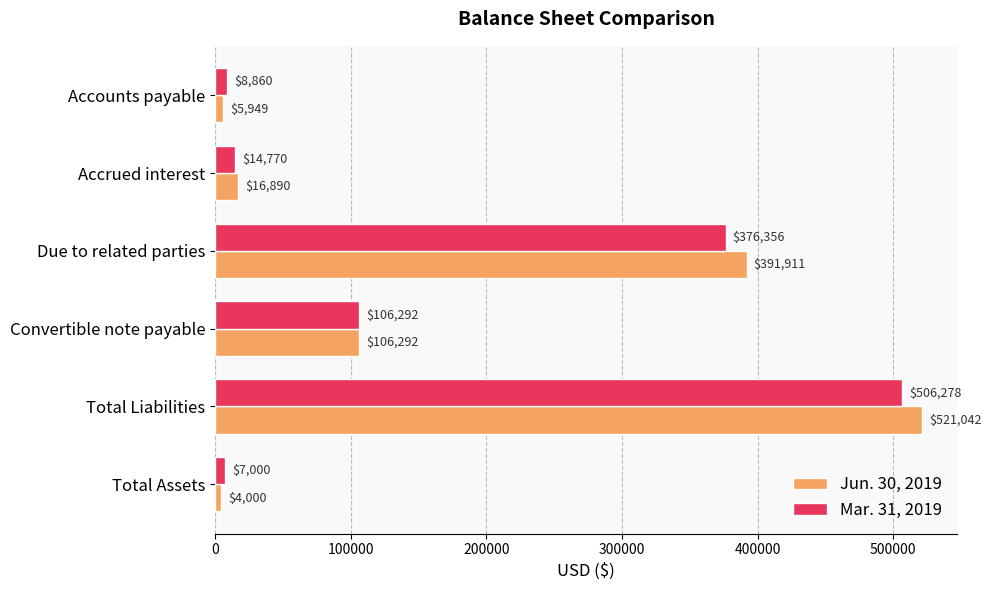

What is the lowest value of the Jun. 30, 2019 series?

4000